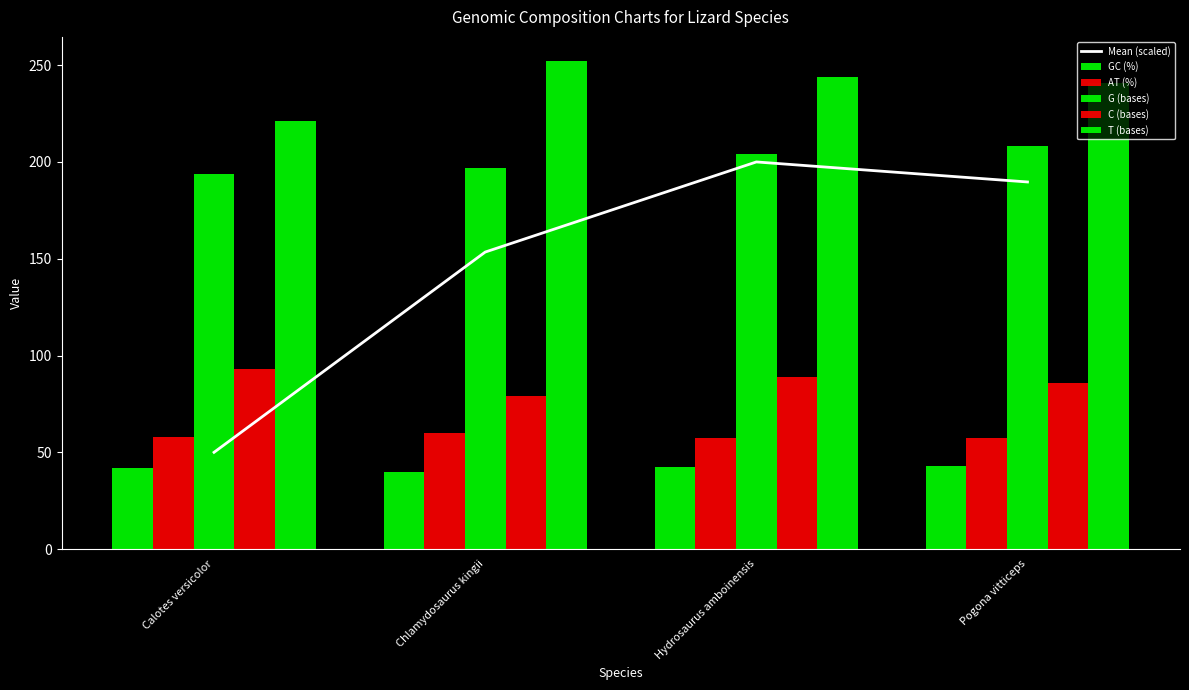

Where does the C (bases) series first go above 89?

Calotes versicolor